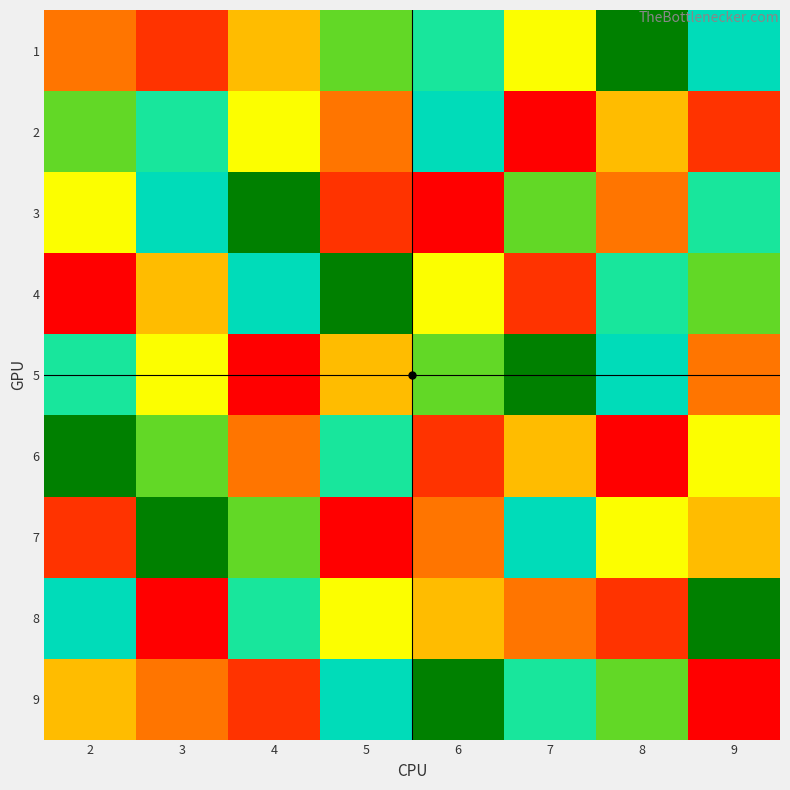

Rank the series at 3 from highest to lowest value.

7, 3, 2, 6, 5, 4, 9, 1, 8